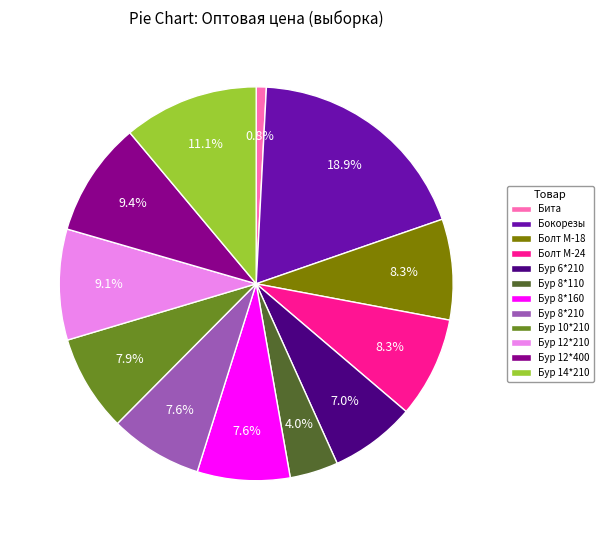

What is the largest slice in the pie chart?

Бокорезы